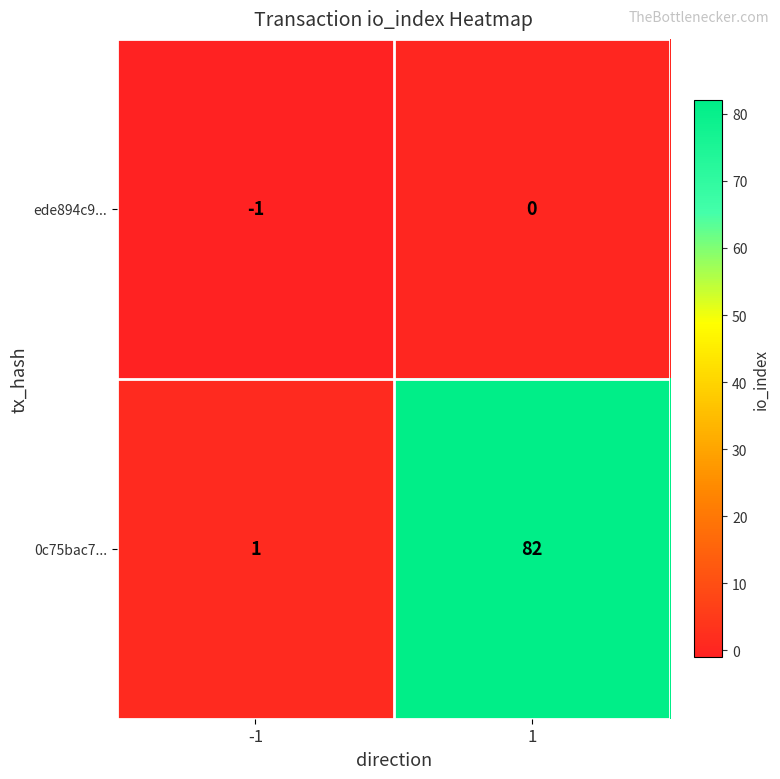

What is the total value across all series at 1?

82